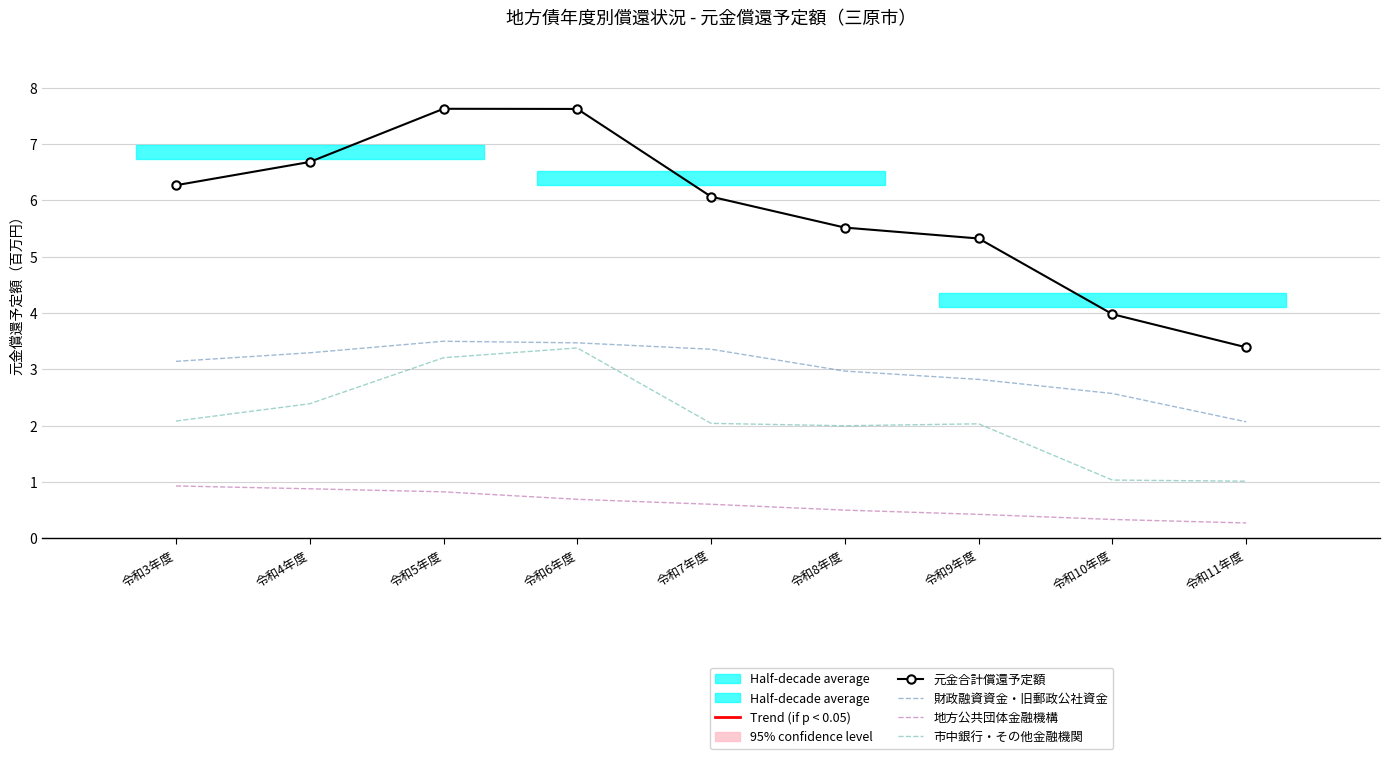

Reading right to left, what are all the values shown in this chart?

元金合計償還予定額: 令和11年度=3.4	令和10年度=4.0	令和9年度=5.3	令和8年度=5.5	令和7年度=6.1	令和6年度=7.6	令和5年度=7.6	令和4年度=6.7	令和3年度=6.3
財政融資資金・旧郵政公社資金: 令和11年度=2.1	令和10年度=2.6	令和9年度=2.8	令和8年度=3.0	令和7年度=3.4	令和6年度=3.5	令和5年度=3.5	令和4年度=3.3	令和3年度=3.1
地方公共団体金融機構: 令和11年度=0.3	令和10年度=0.3	令和9年度=0.4	令和8年度=0.5	令和7年度=0.6	令和6年度=0.7	令和5年度=0.8	令和4年度=0.9	令和3年度=0.9
市中銀行・その他金融機関: 令和11年度=1.0	令和10年度=1.0	令和9年度=2.0	令和8年度=2.0	令和7年度=2.0	令和6年度=3.4	令和5年度=3.2	令和4年度=2.4	令和3年度=2.1